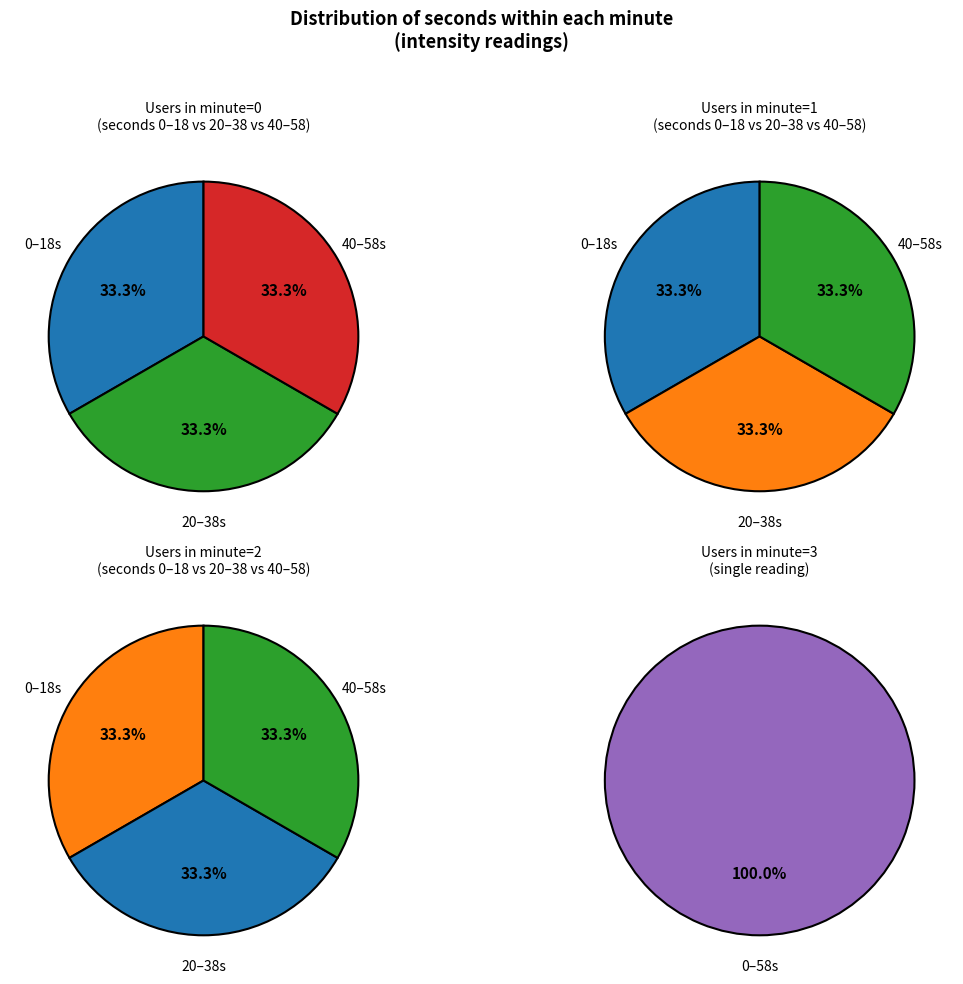

To the nearest percent, what is the combined percentage of 0 and 2?

50%